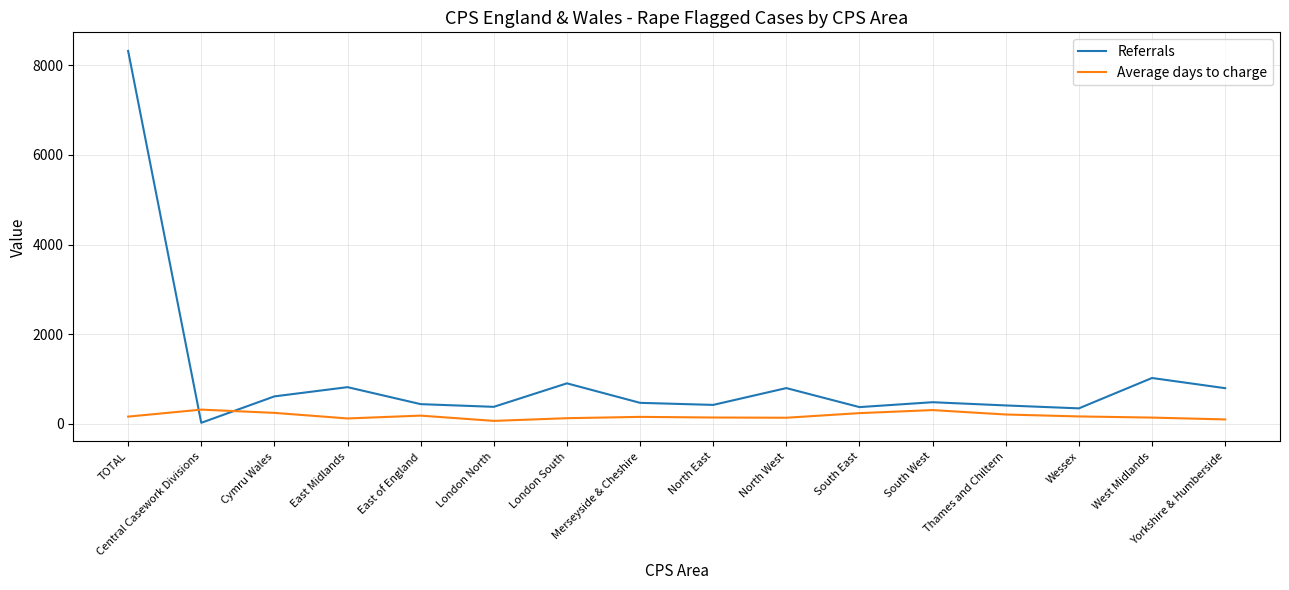

What is the highest value of the Average days to charge series?

318.8